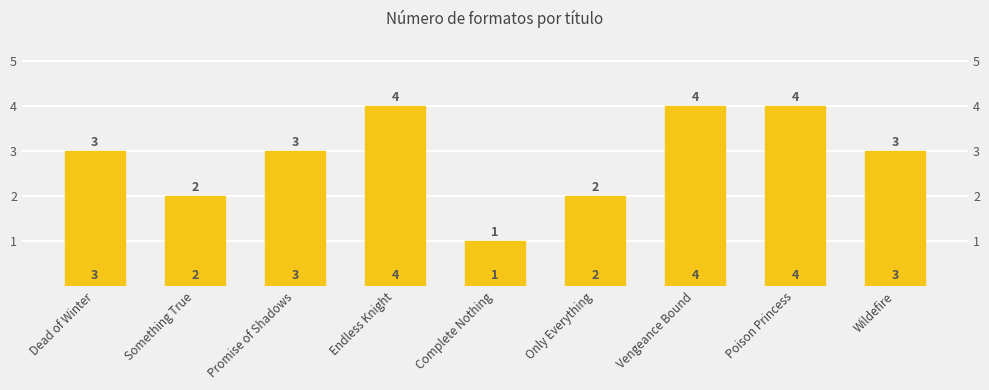

What is the average value?

3